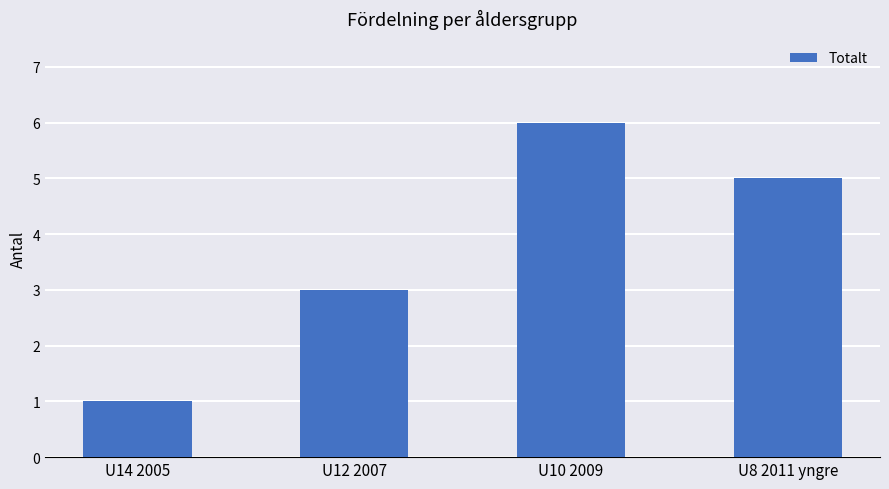

Reading left to right, extract all data points from this chart.

1	3	6	5